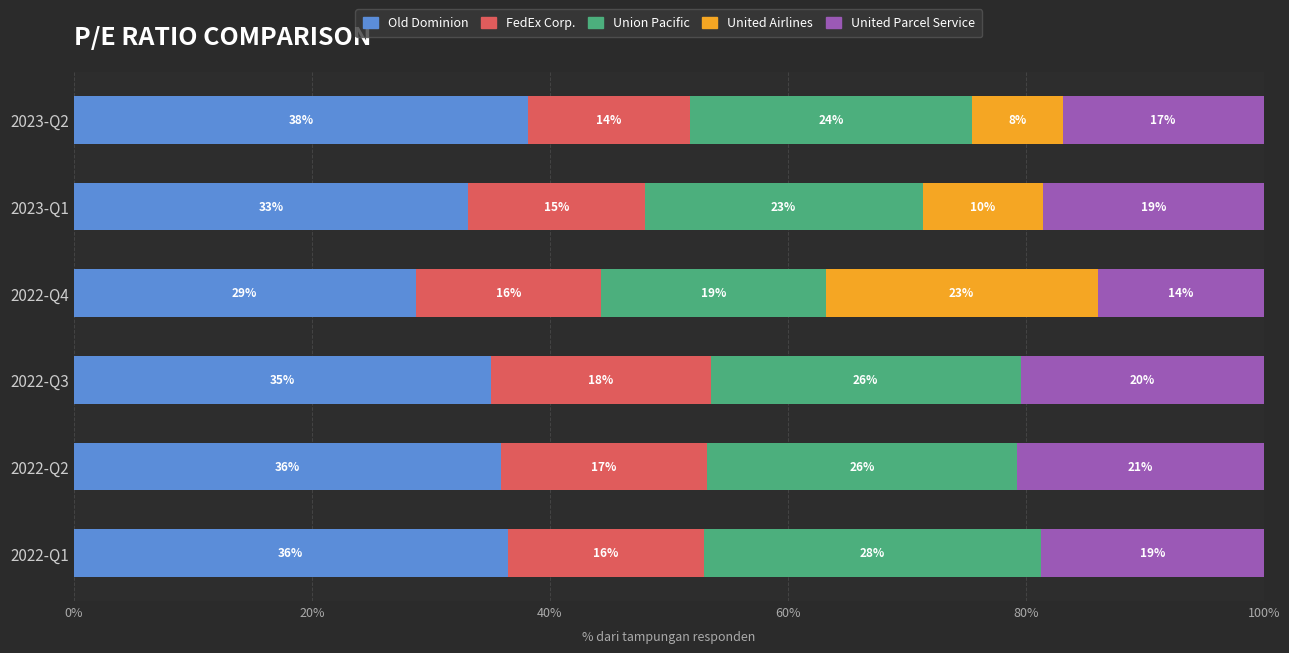

What are all the series names shown in the legend?

Old Dominion, FedEx Corp., Union Pacific, United Airlines, United Parcel Service